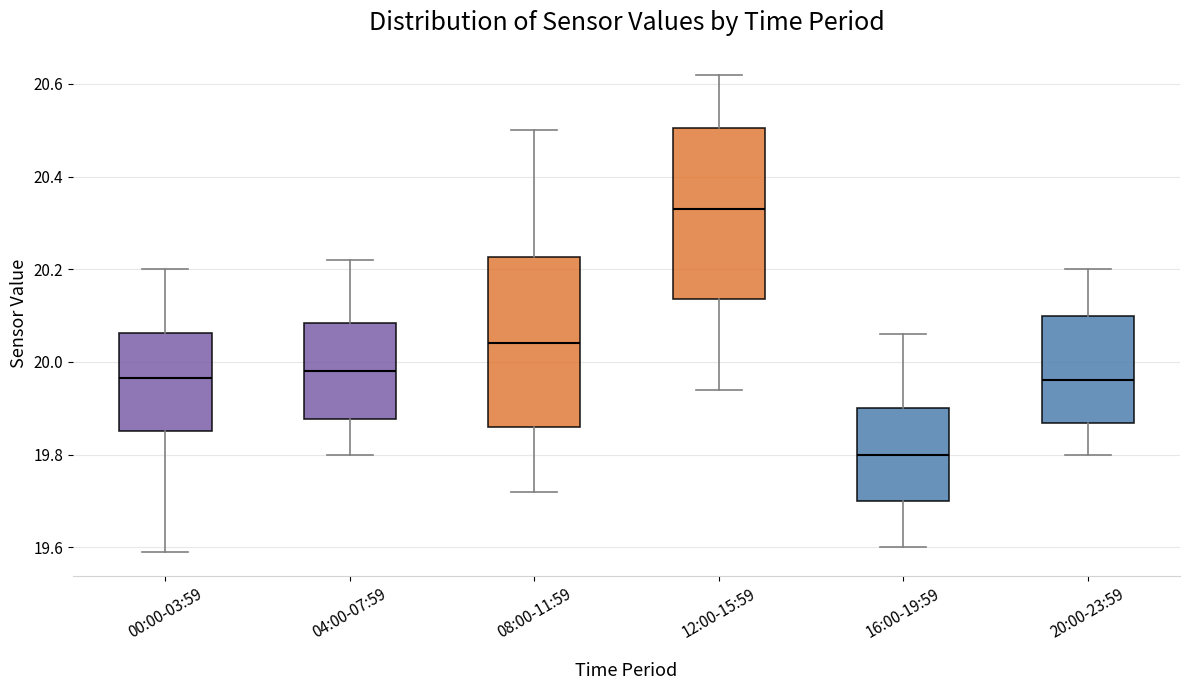

Reading left to right, read every box against the y-axis: the position of its median line, the range the box covers, and the ends of its whiskers. The values are not printed on the chart, so give them approximately, as read against the axis.

00:00-03:59: median 19.96, box 19.86 to 20.06, whiskers 19.60 to 20.20
04:00-07:59: median 19.98, box 19.88 to 20.08, whiskers 19.80 to 20.22
08:00-11:59: median 20.04, box 19.86 to 20.22, whiskers 19.72 to 20.50
12:00-15:59: median 20.34, box 20.14 to 20.50, whiskers 19.94 to 20.62
16:00-19:59: median 19.80, box 19.70 to 19.90, whiskers 19.60 to 20.06
20:00-23:59: median 19.96, box 19.86 to 20.10, whiskers 19.80 to 20.20